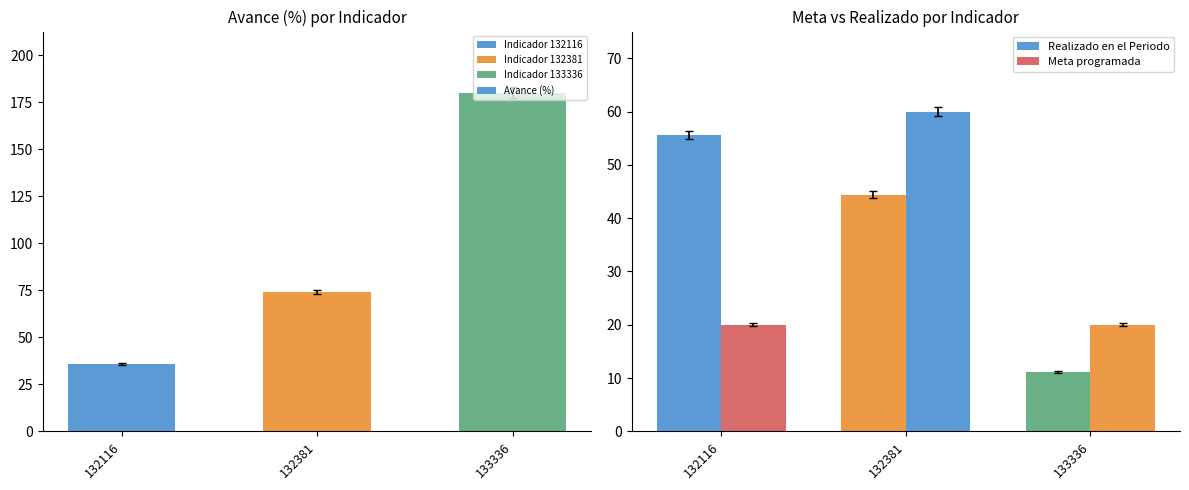

Does the chart contain any negative values?

No